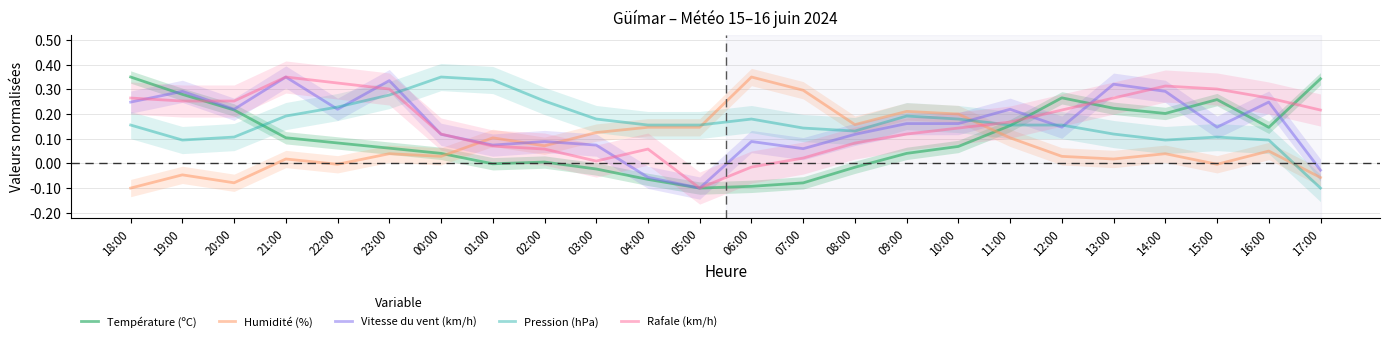

At which label does Humidité (%) reach its peak?

06:00